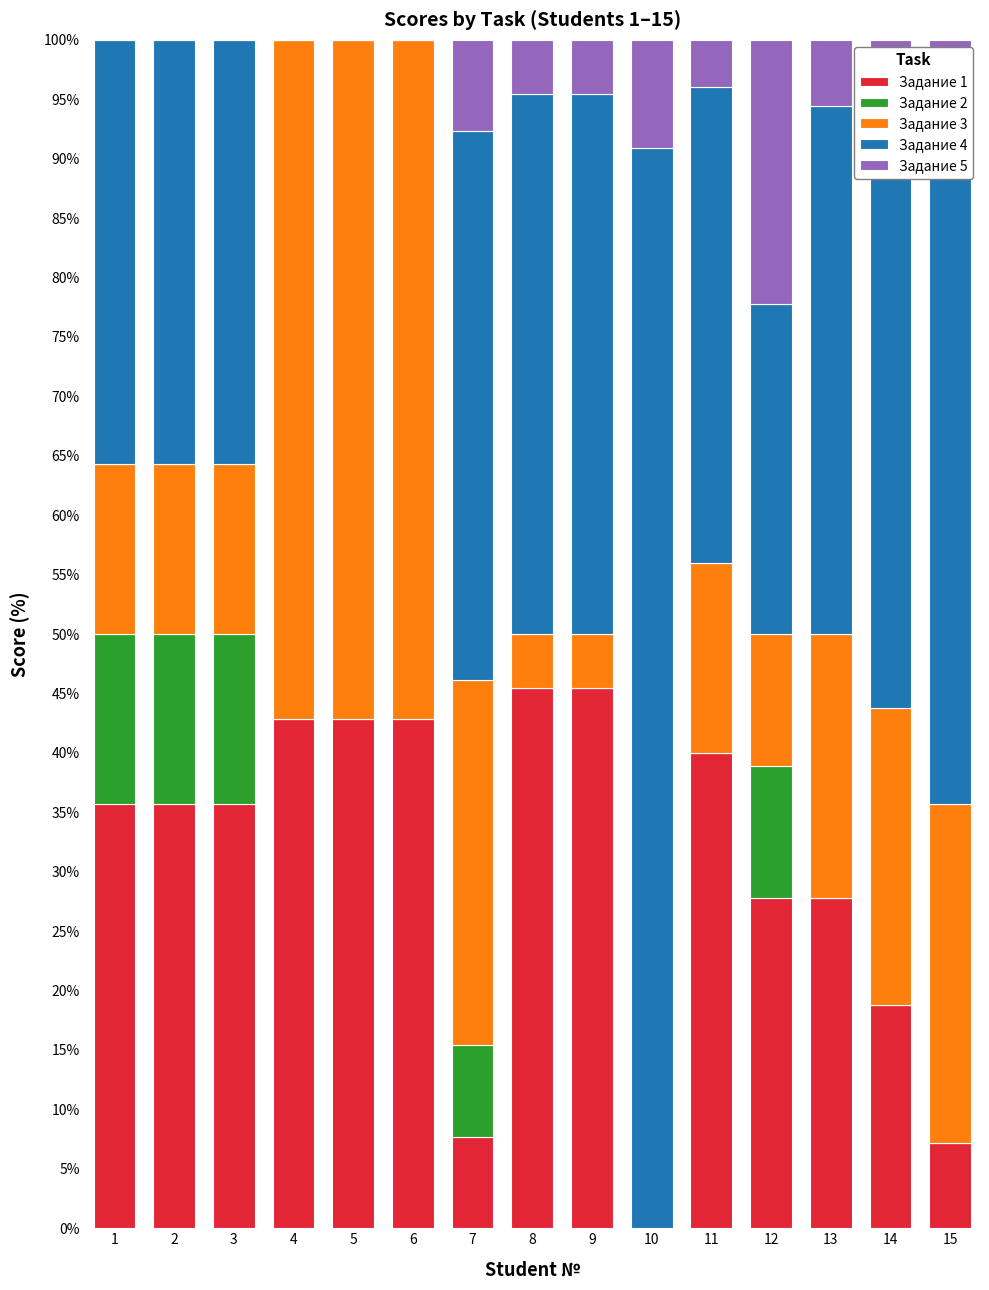

Are the bars grouped side by side (vs. stacked)?

No